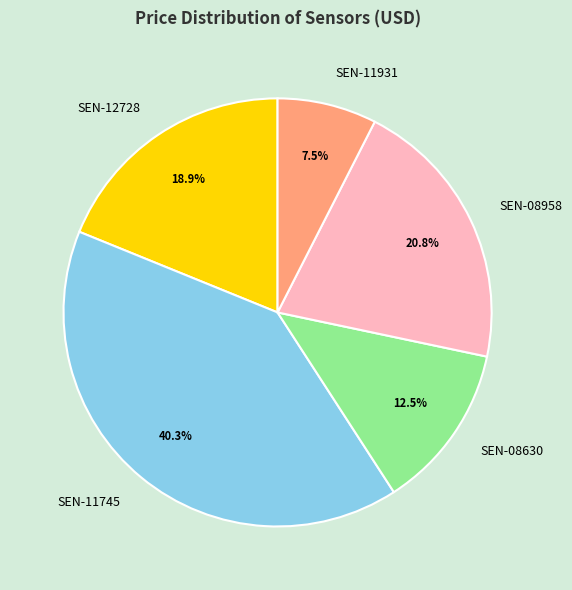

Which slice is the largest?

SEN-11745